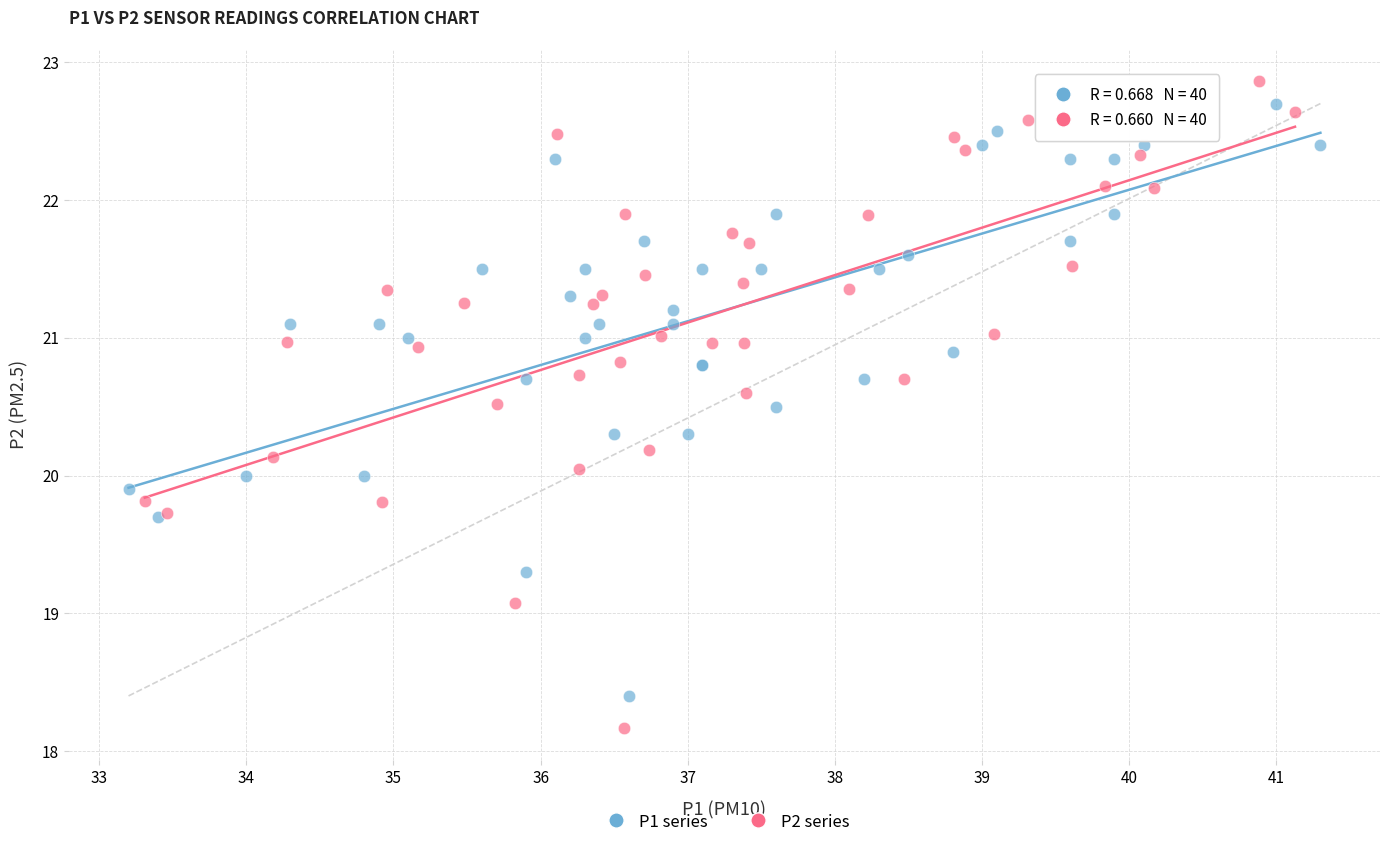

Which series has the largest Y range (max minus min)?

P2 series